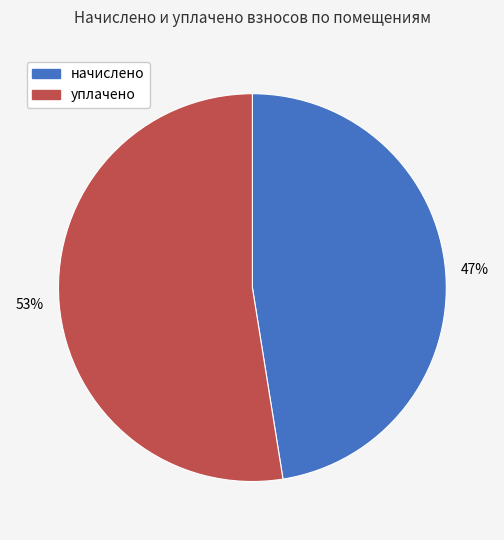

To the nearest percent, what is the average slice percentage?

50%